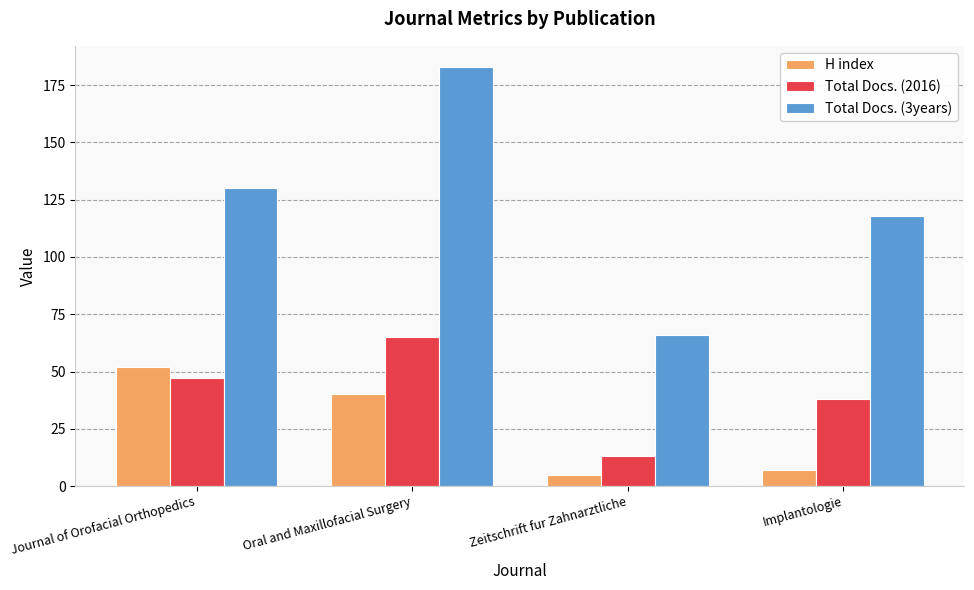

What is the value of the Total Docs. (3years) bar at the 3rd from the left?

66